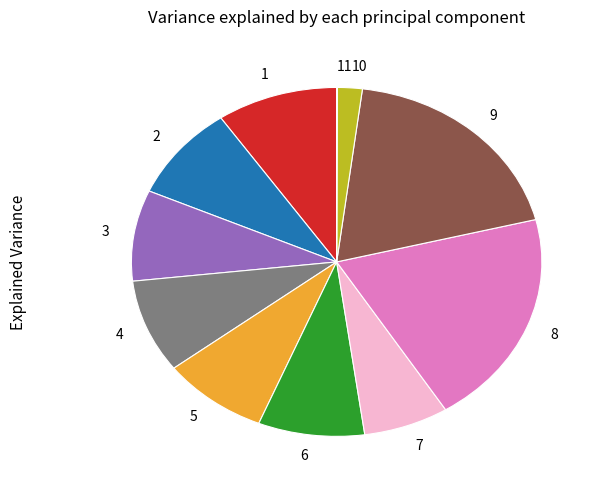

Is the sum of 7 and 9 greater than half?

No